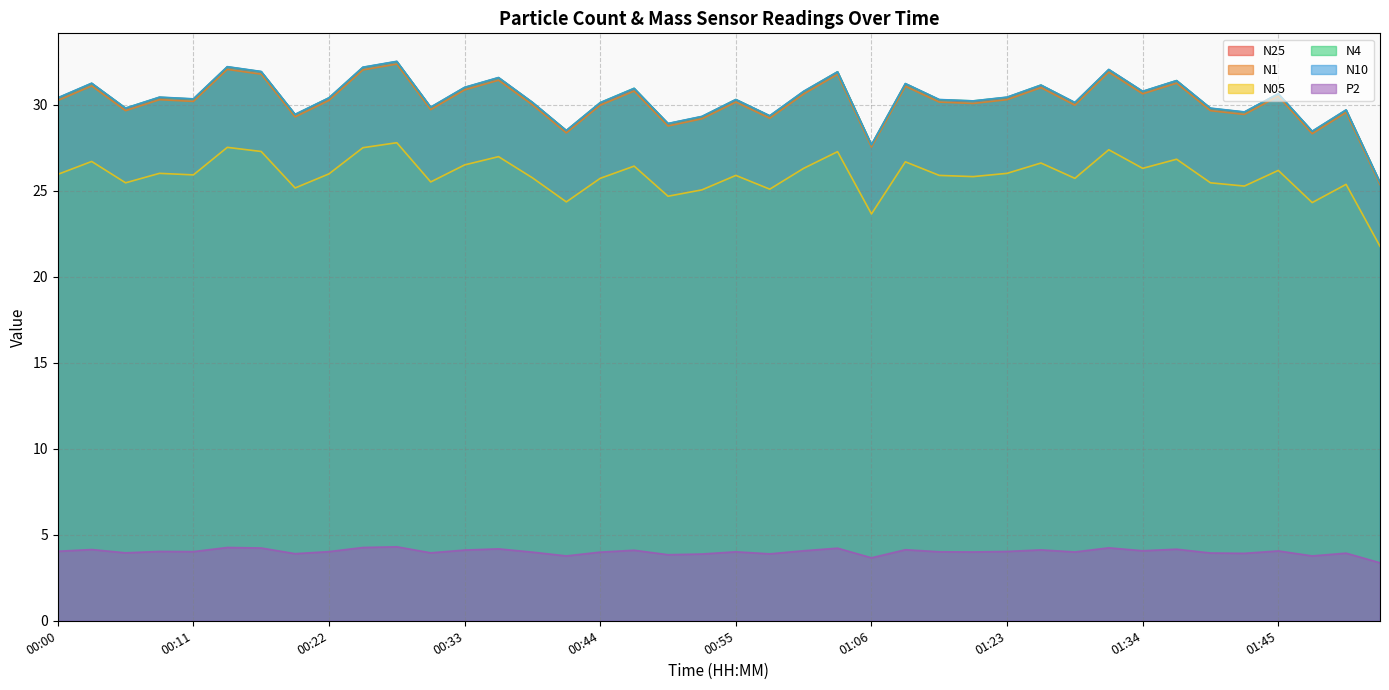

How many lines are shown in the chart?

6